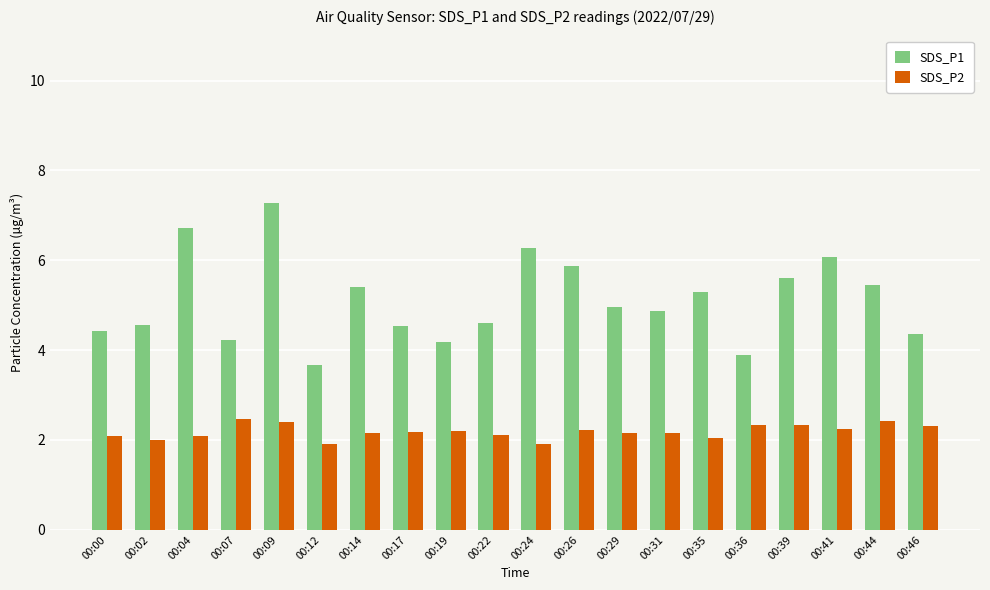

What is the minimum value for SDS_P2?

1.9